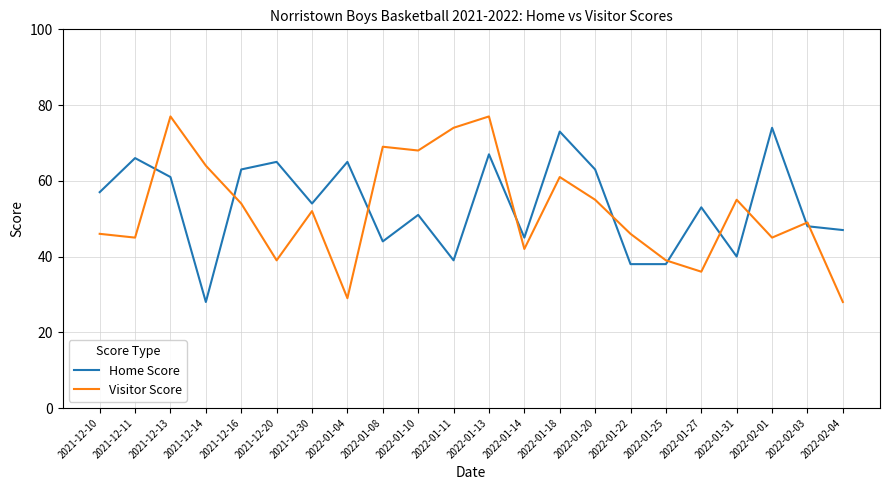

Which series has the largest range (max minus min)?

Visitor Score